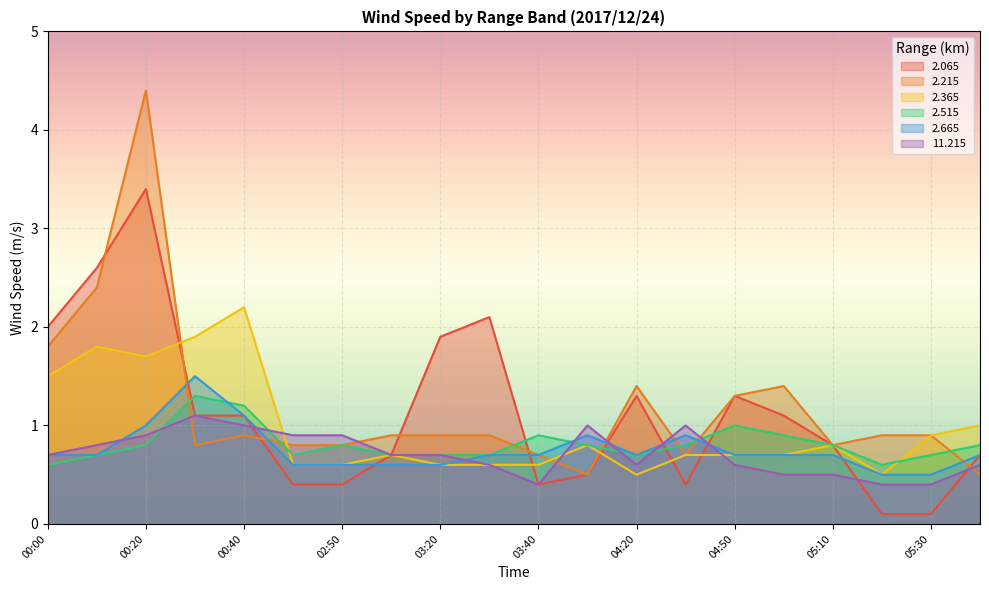

List the labels in order of   2.515 value, smallest first.

00:00, 05:20, 00:10, 02:40, 03:00, 03:20, 03:30, 04:20, 05:30, 00:20, 02:50, 04:10, 04:40, 05:10, 06:10, 03:40, 05:00, 04:50, 00:40, 00:30